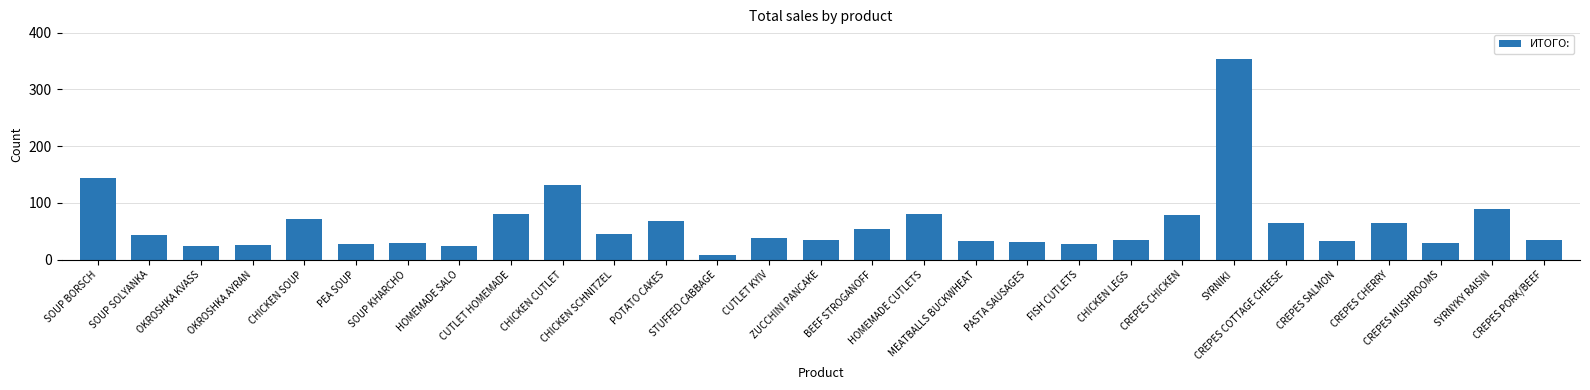

What is the label of the 29th bar from the right?

SOUP BORSCH